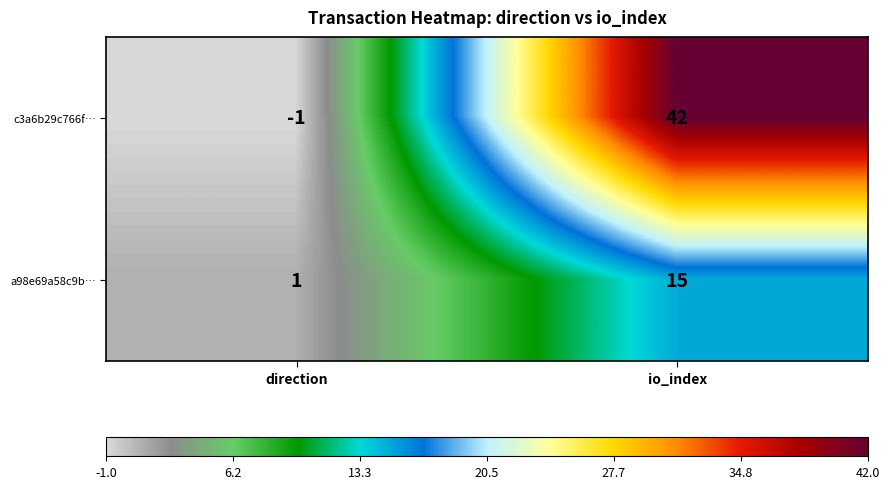

What is the difference between the highest and lowest values at direction?

2